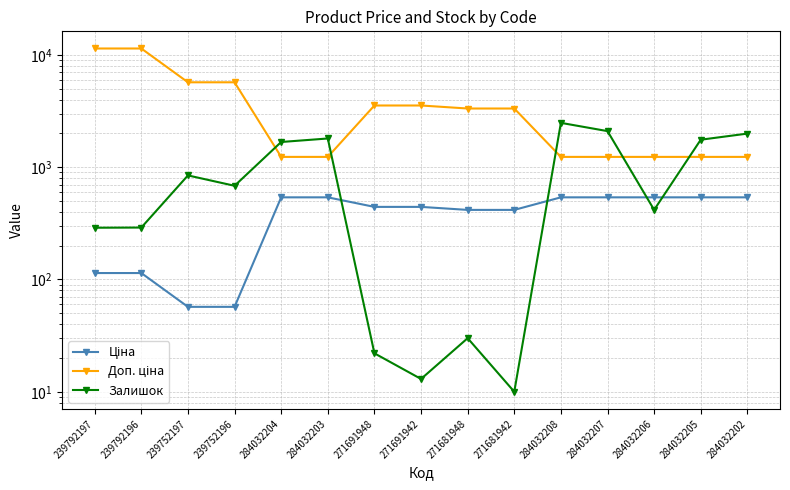

Which series has the widest spread of values?

Доп. ціна